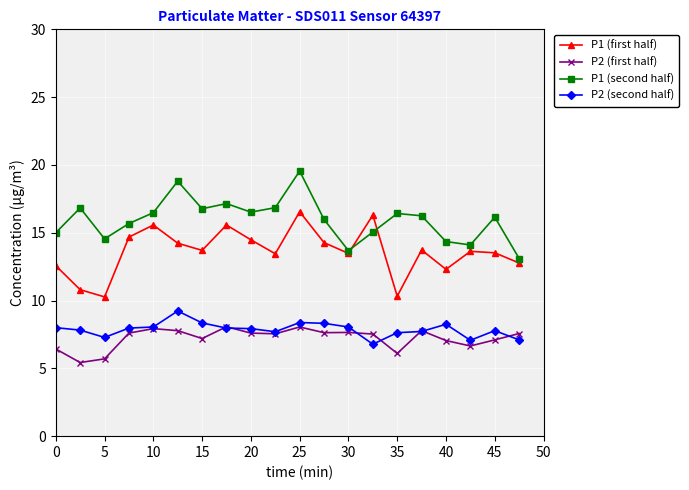

Which series has the largest total across all categories?

P1 (second half)